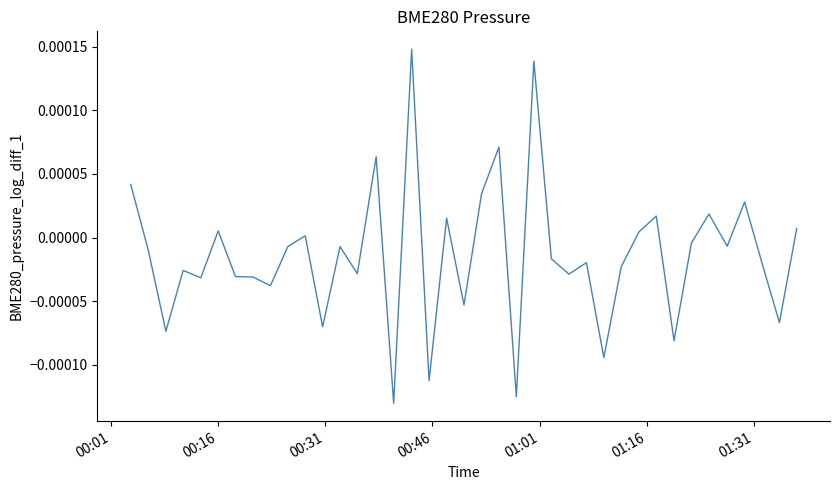

How many series are shown in this chart?

1